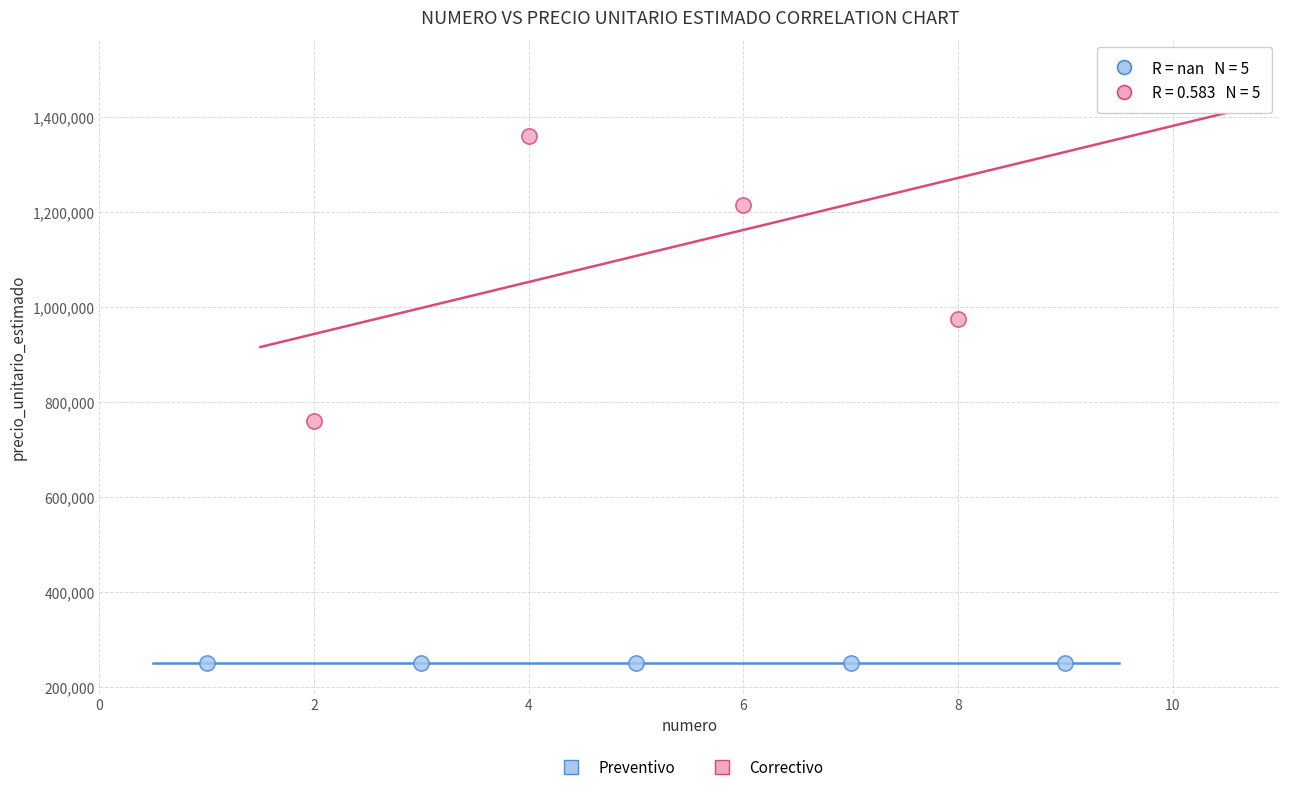

Which series contains the lowest Y value?

Preventivo